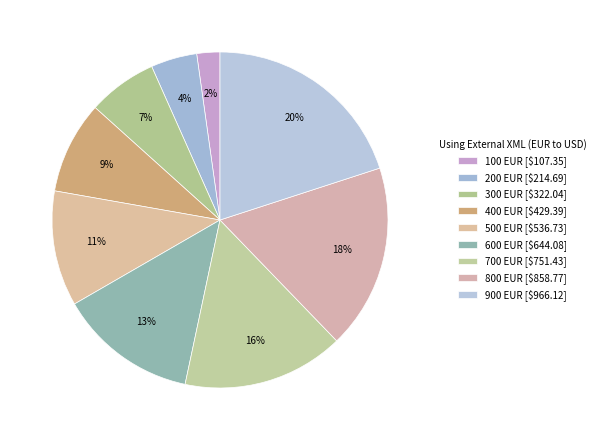

To the nearest percent, what percentage of the pie is 600 EUR?

13%